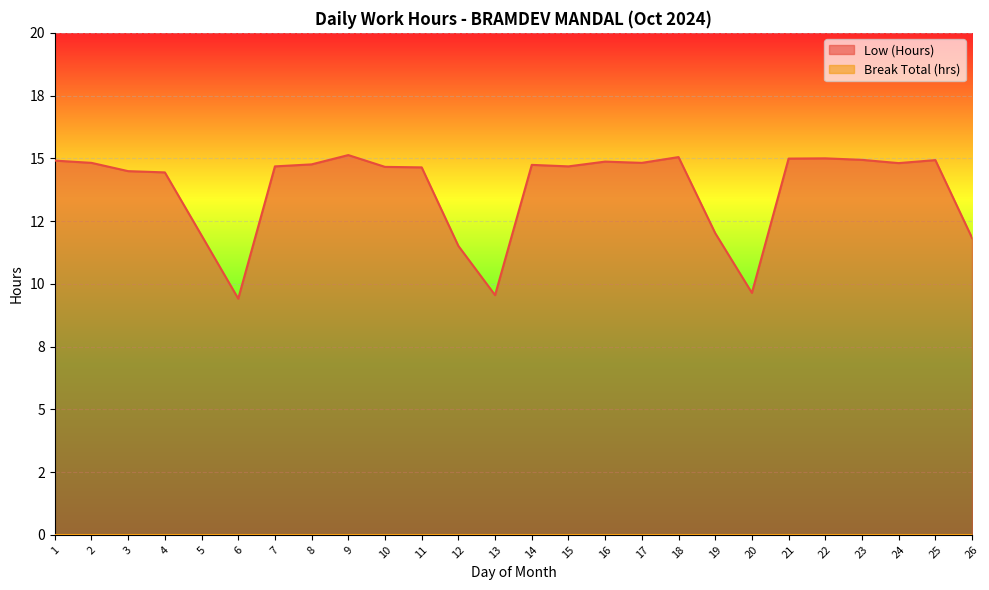

What is the change in value from 10 to 20?

-5.0